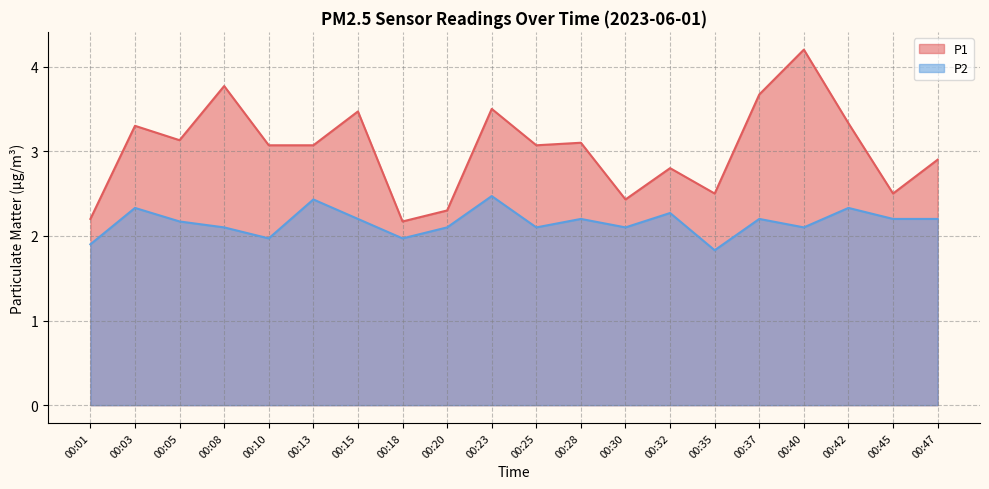

At how many categories does at least one series exceed 2?

20